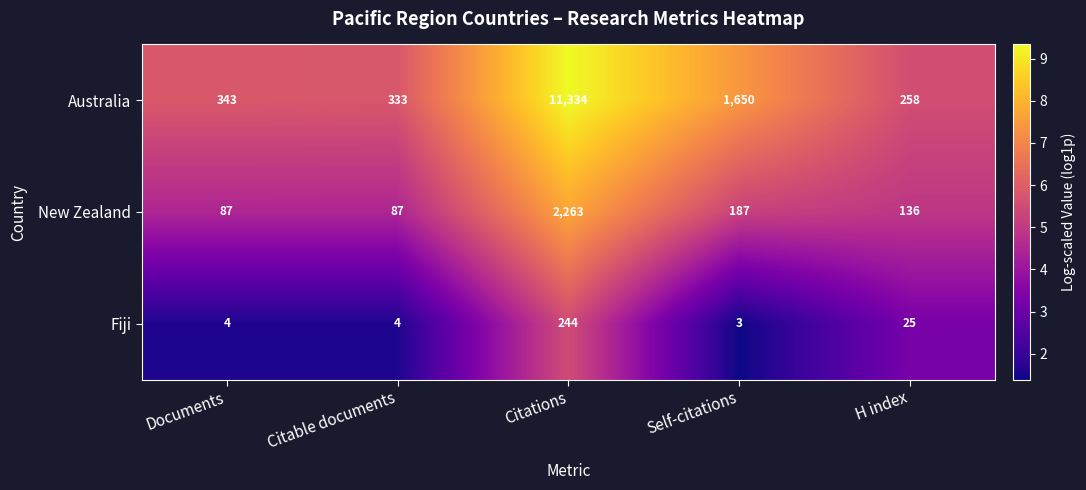

True or false: New Zealand has a value of 126 at Documents.

False